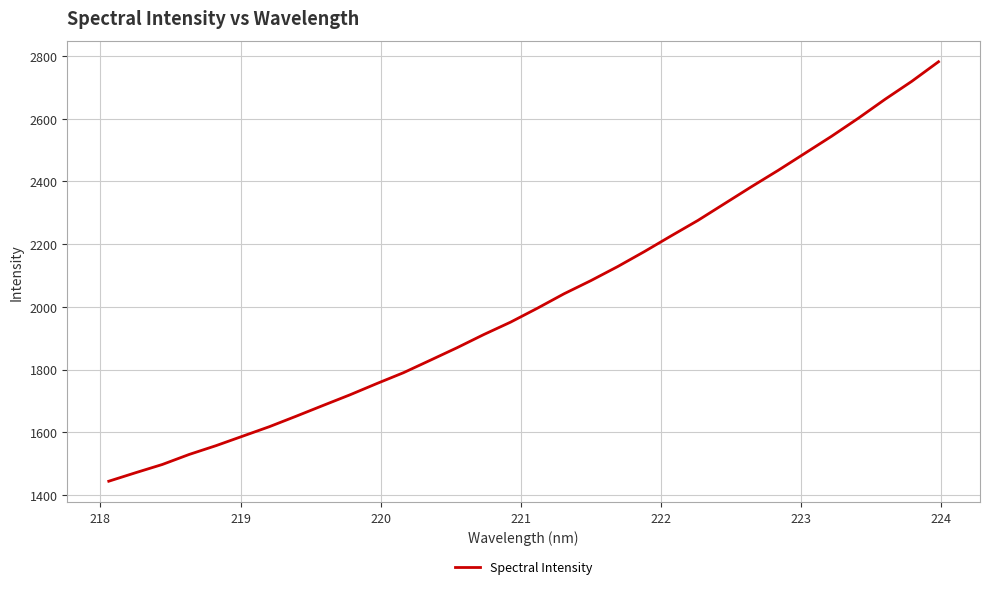

How many distinct data groups are displayed?

1